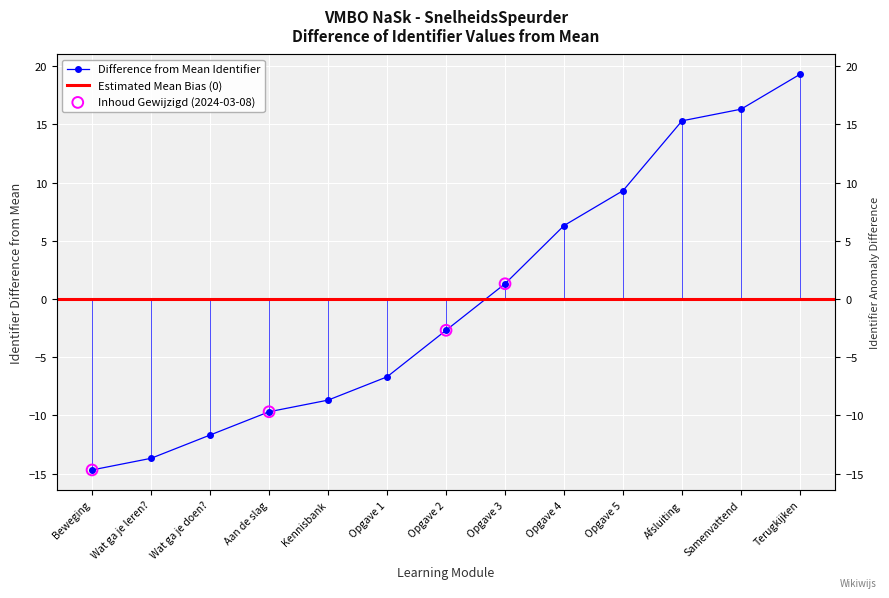

Which has a higher value, Beweging or Wat ga je leren??

Wat ga je leren?